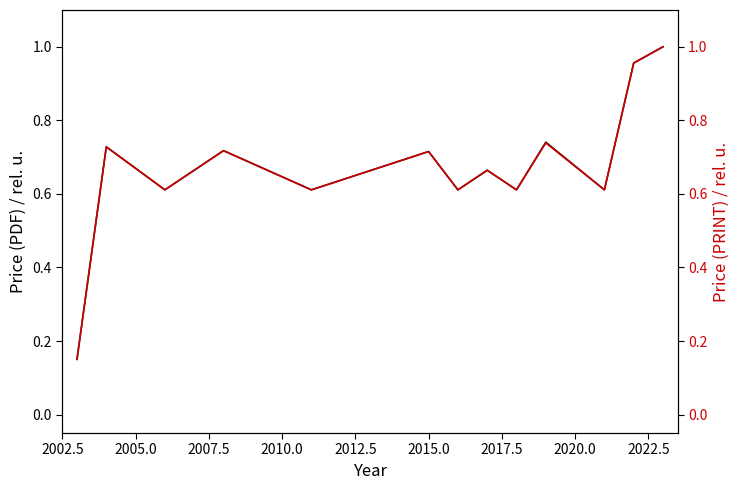

Is the value of Price (PRINT) at 2012.5 greater than the value of Price (PDF) at 2022.5?

No